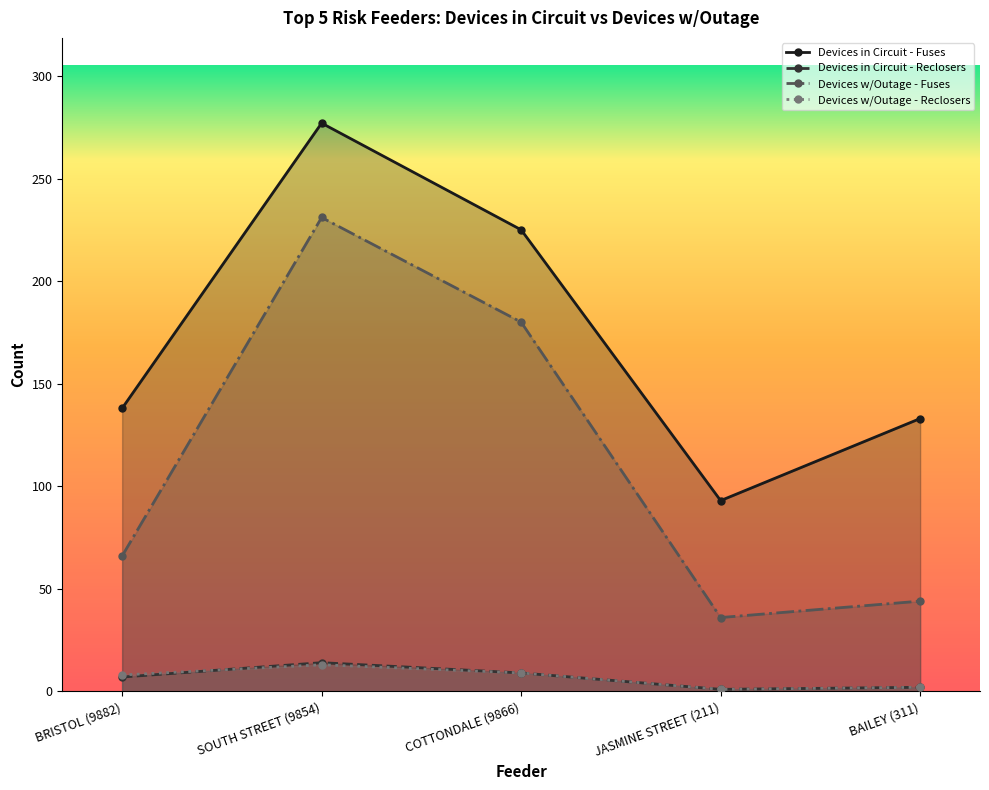

What is the value of the Devices in Circuit - Fuses point at the 3rd from the left?

225